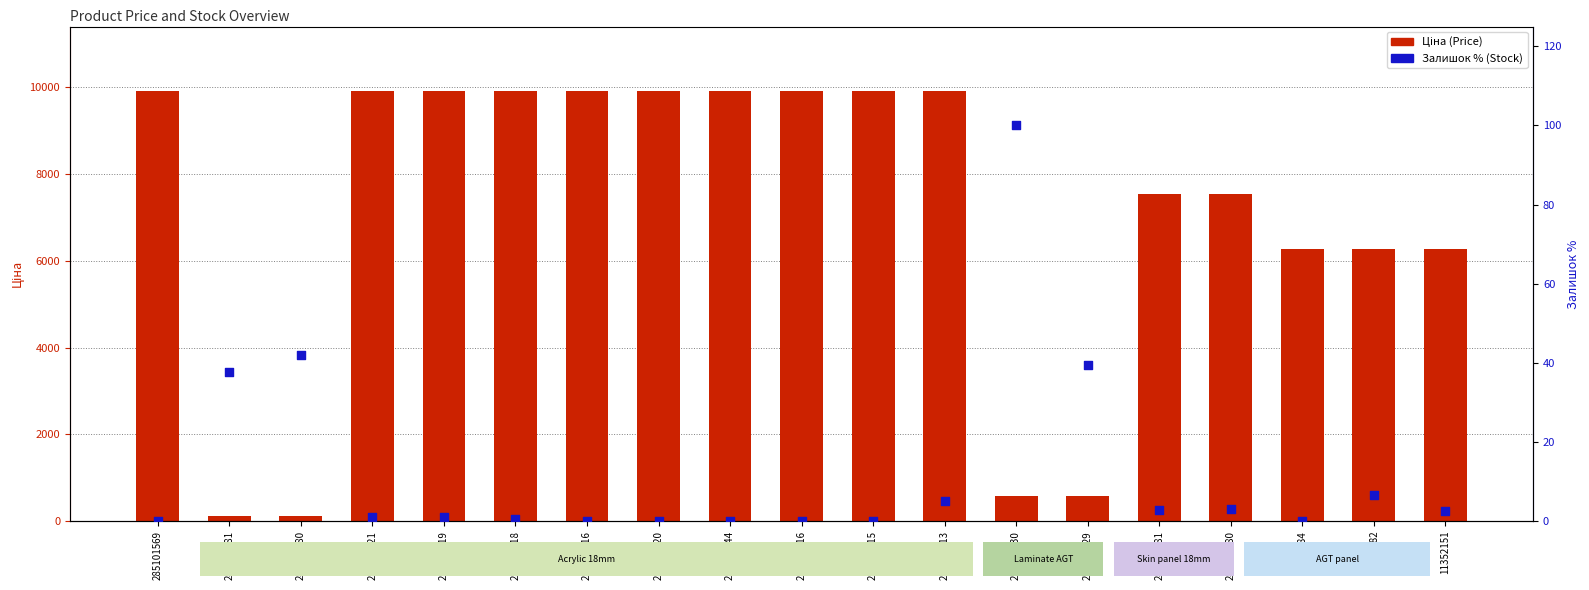

What is the total value across all series at 271702230?

686.0